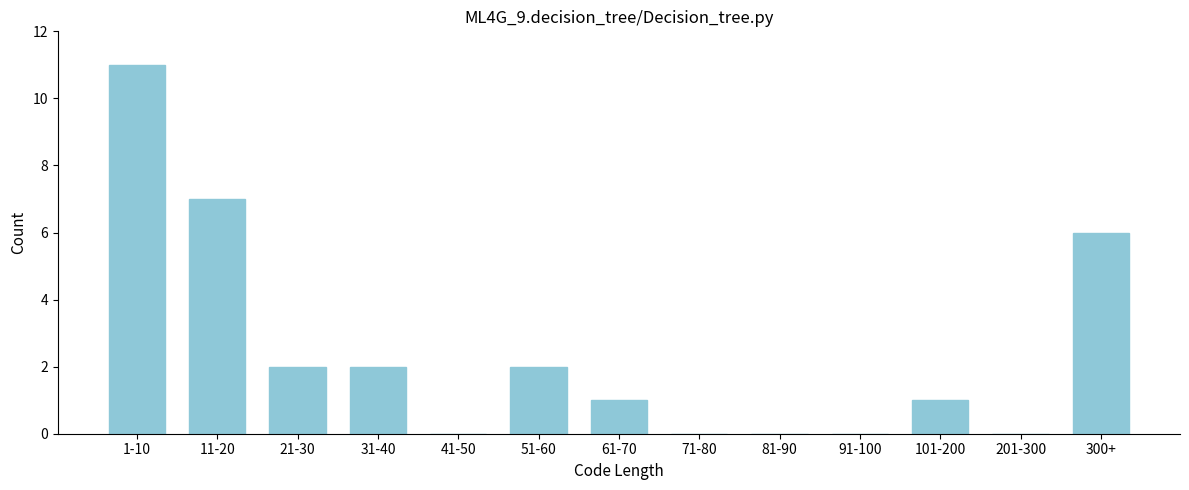

Reading left to right, list all the values displayed in this chart.

1-10=11	11-20=7	21-30=2	31-40=2	41-50=0	51-60=2	61-70=1	71-80=0	81-90=0	91-100=0	101-200=1	201-300=0	300+=6